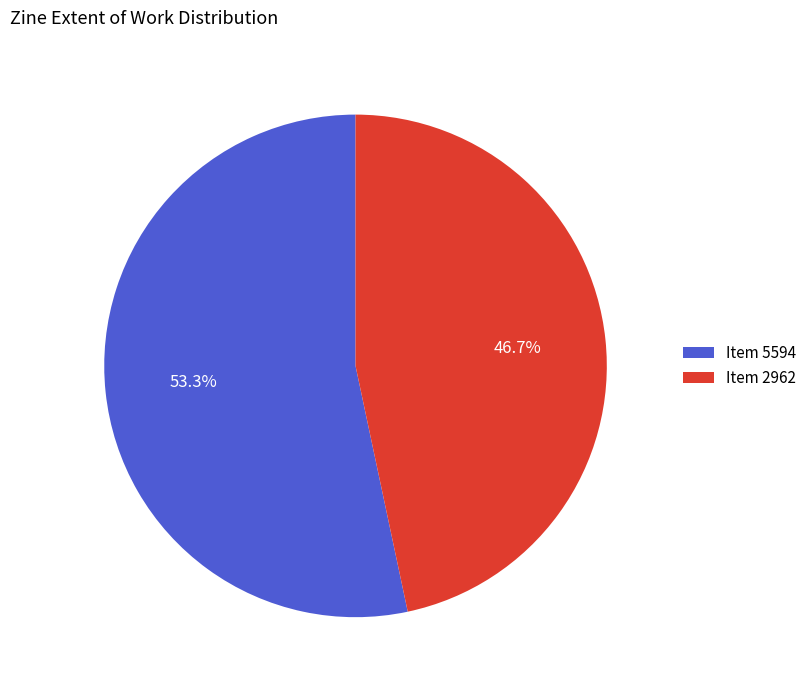

What percentage do Item 2962 and Item 5594 together represent?

100.0%